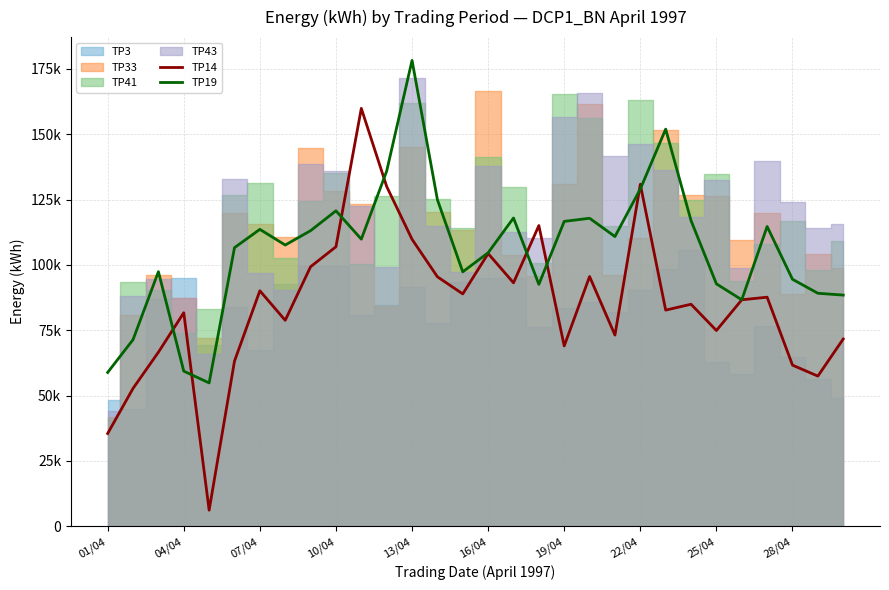

What is the minimum value shown in the chart?

6150